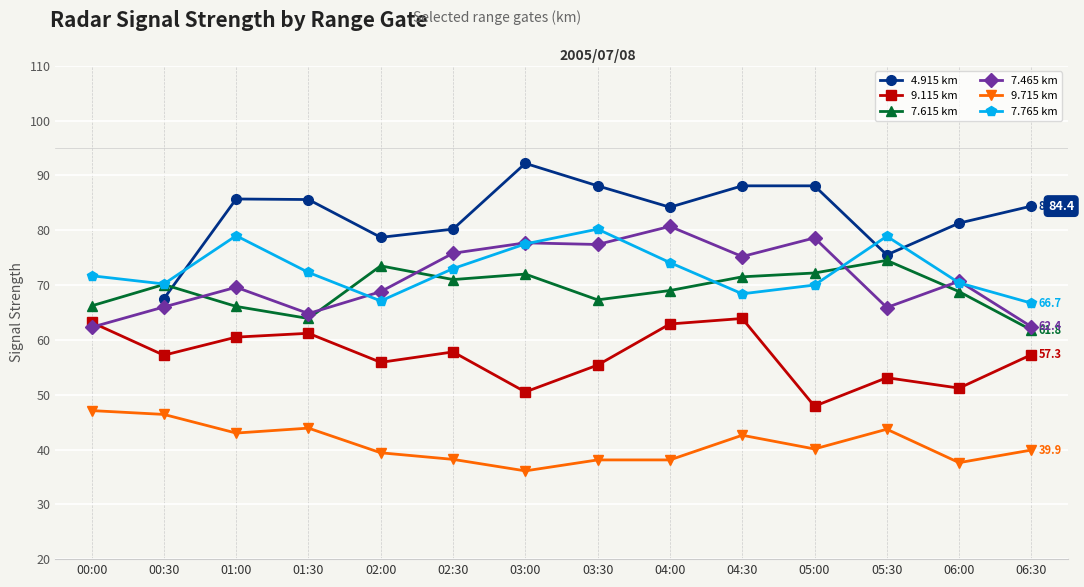

Is it true that 7.765 km equals 30.6 at 03:30?

False